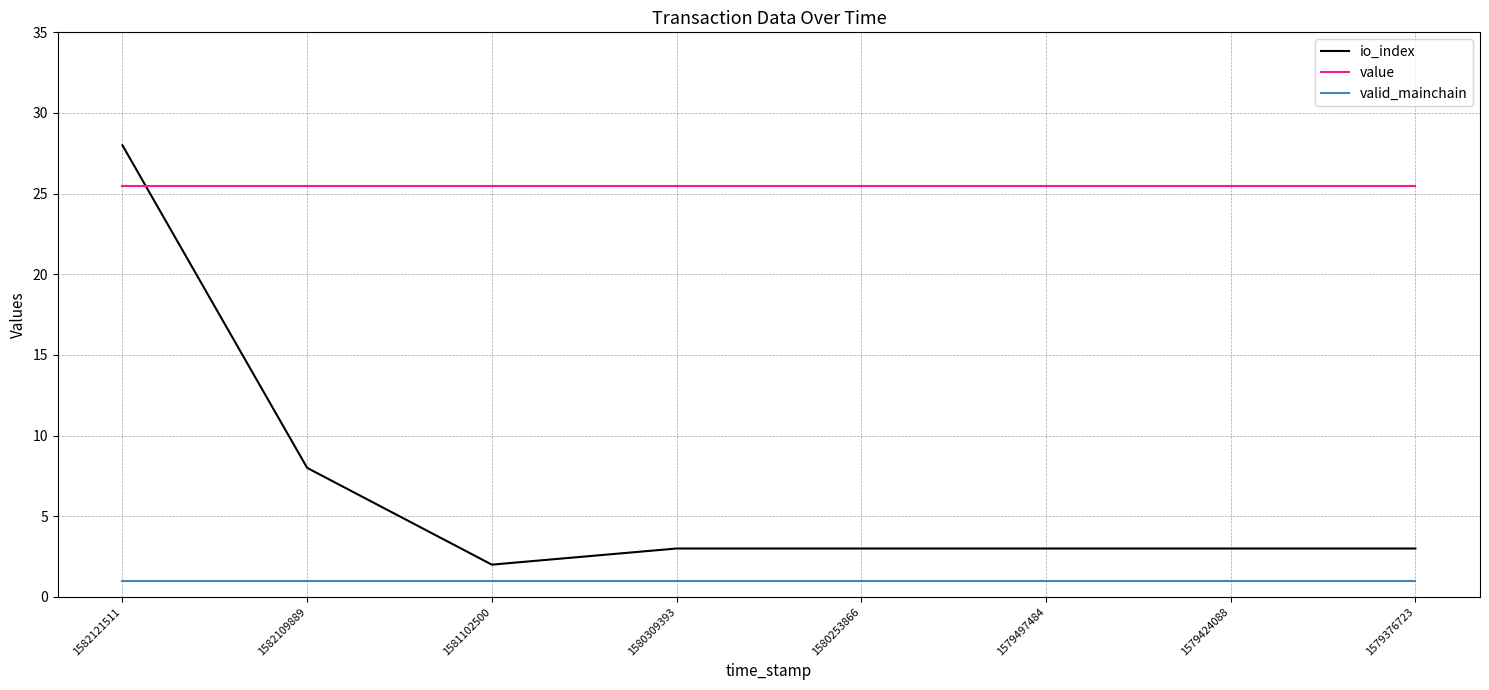

True or false: value has a value of 25.5 at 1580253866.

True